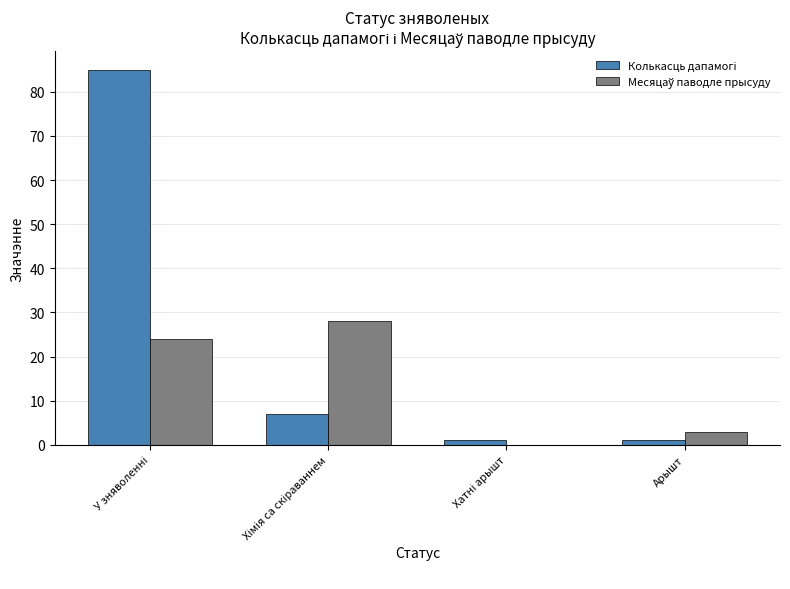

Which series has the largest range (max minus min)?

Колькасць дапамогі